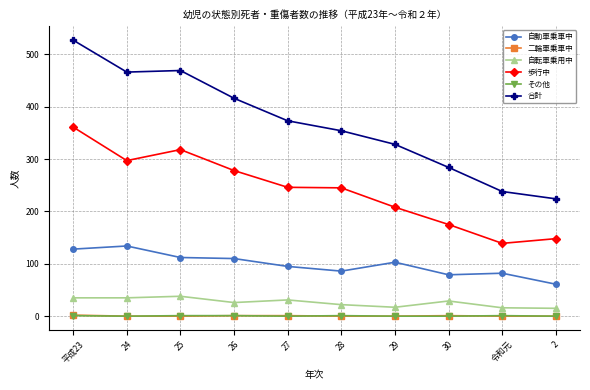

Which series has the largest total across all categories?

合計